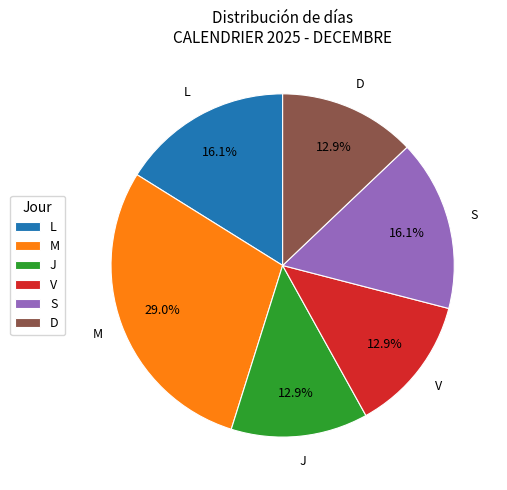

How many segments does this pie chart have?

6